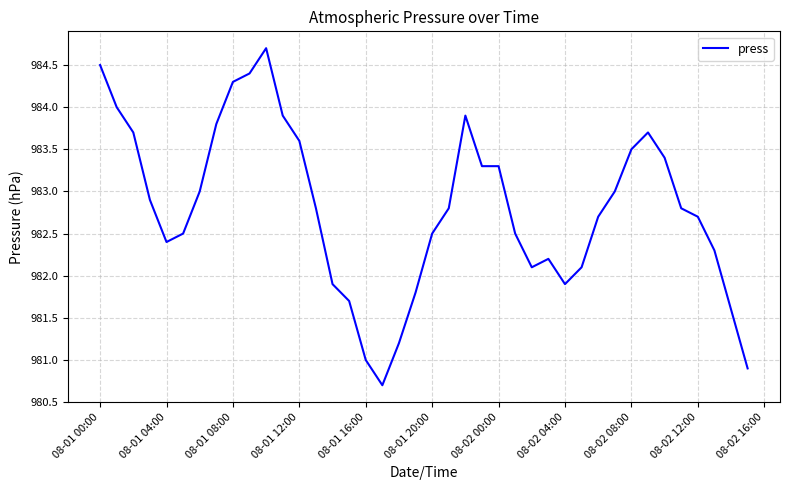

What is the smallest value displayed?

980.7